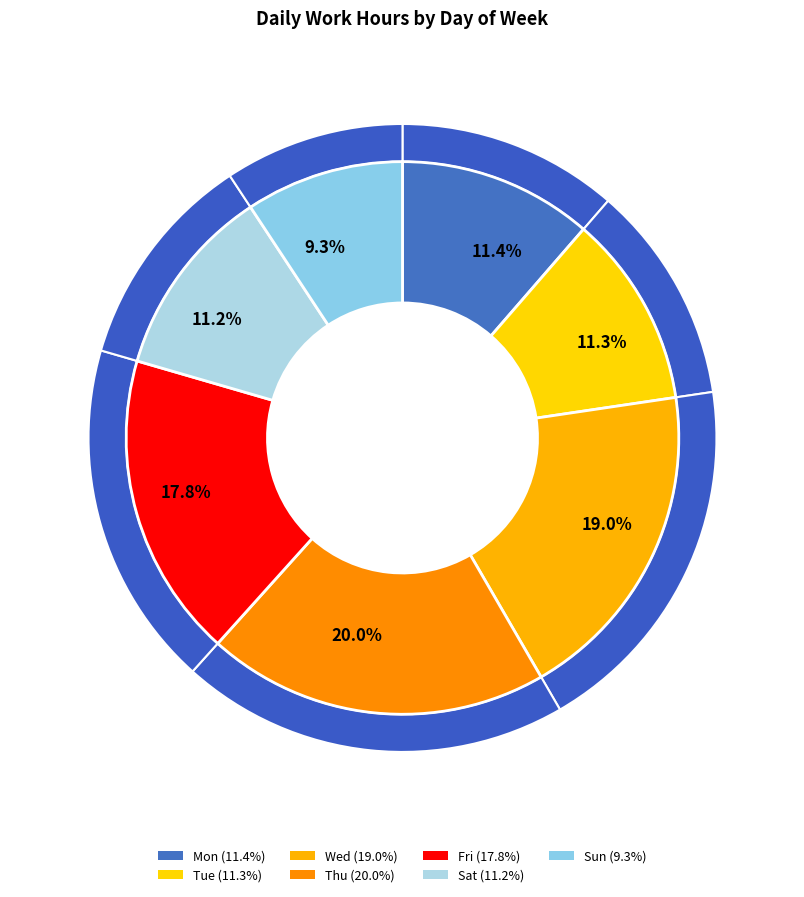

What portion of the pie excludes Thu?

80.0%